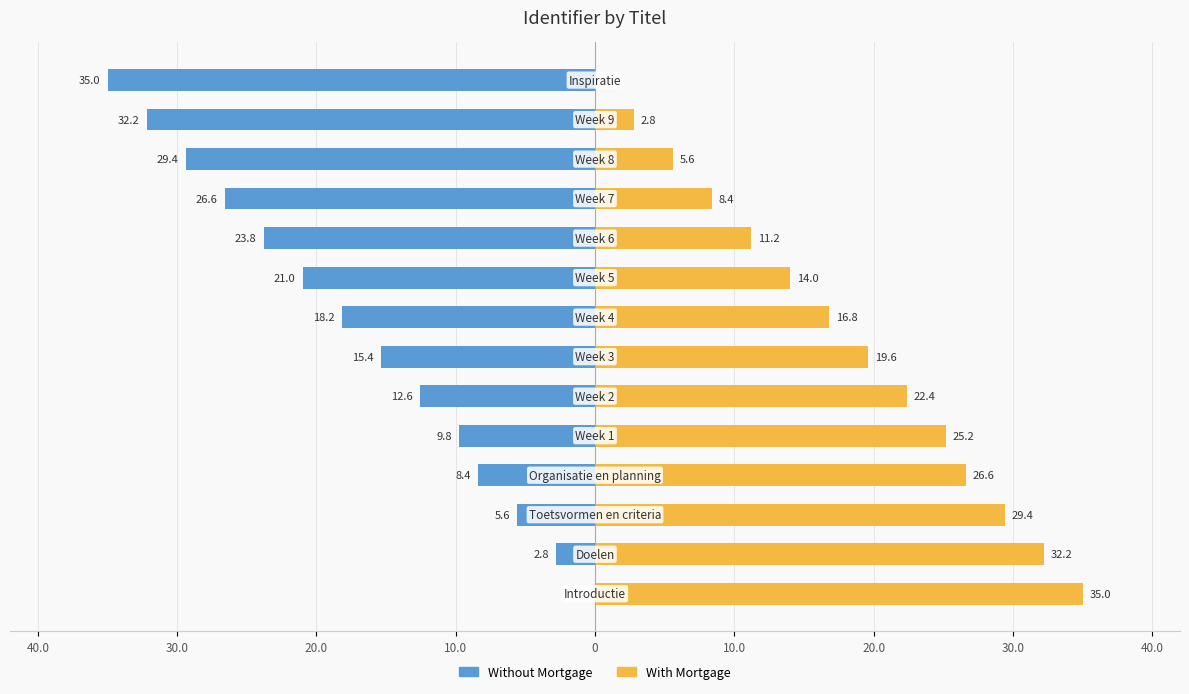

True or false: Without Mortgage has a value of -1.9 at 30.0.

False